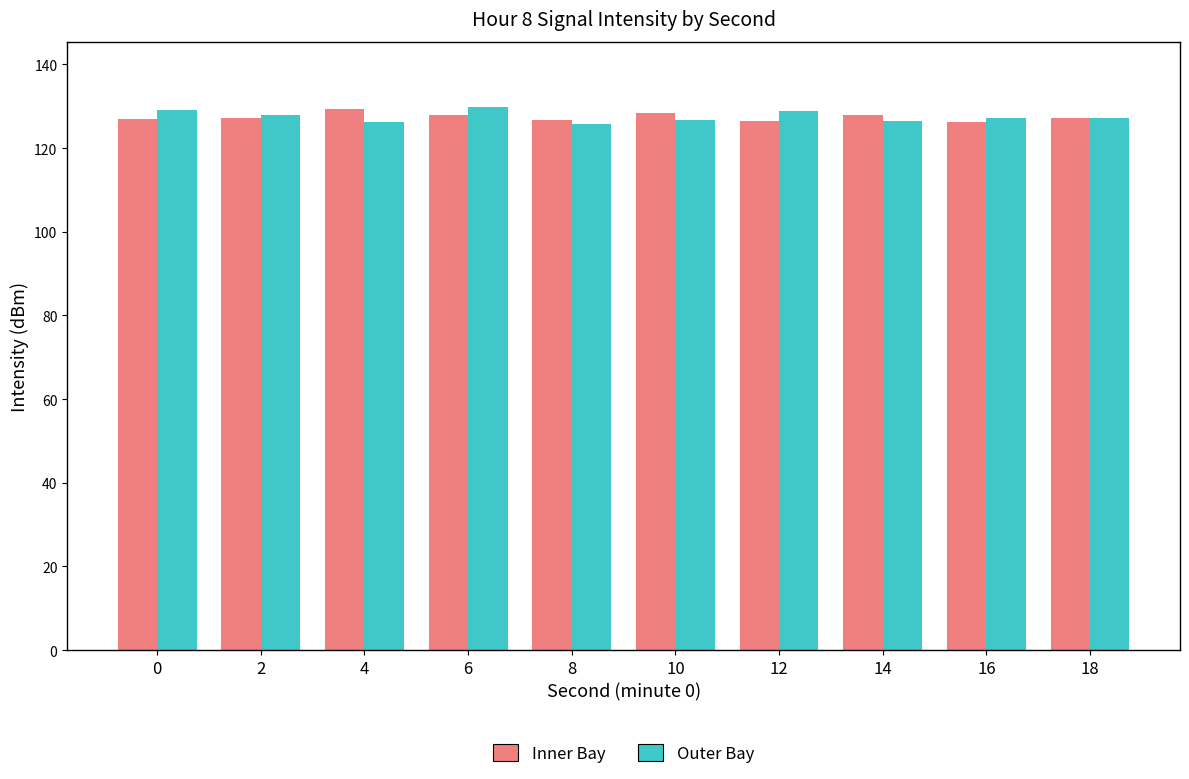

At how many categories does at least one series exceed 126?

10